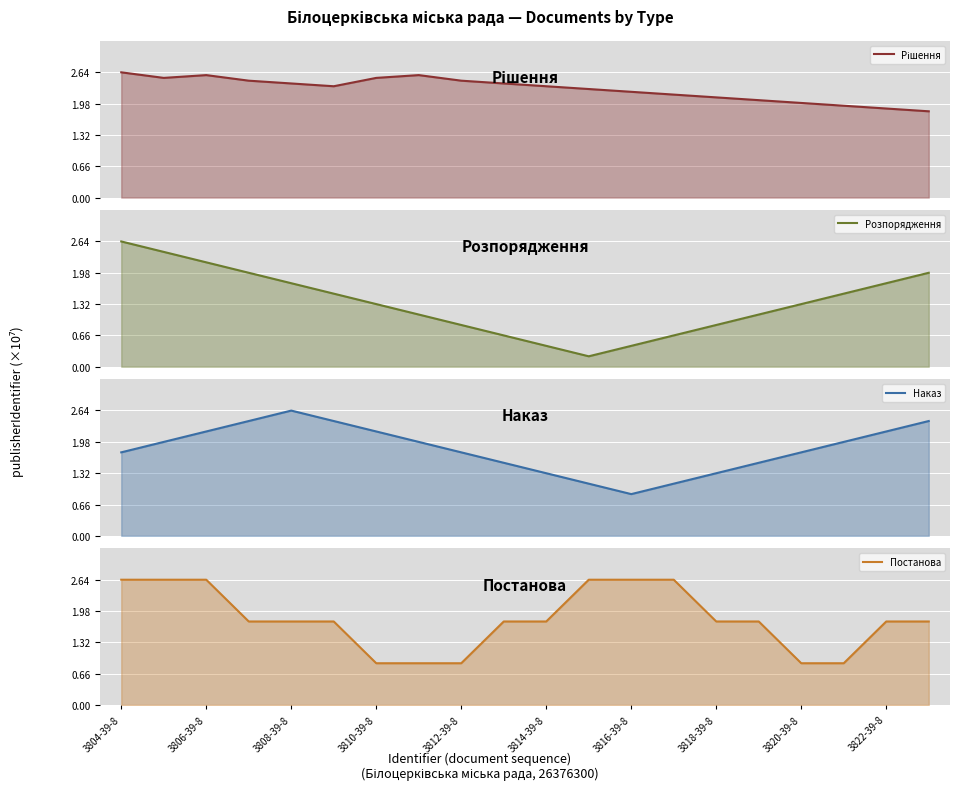

At which category does Розпорядження reach its first local valley?

11